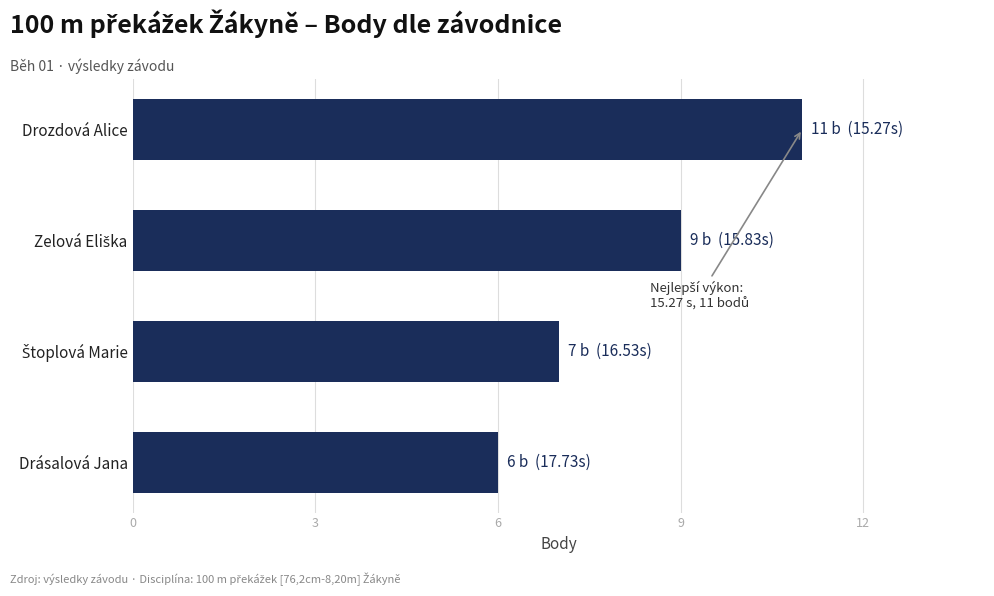

What is the greatest value displayed?

11